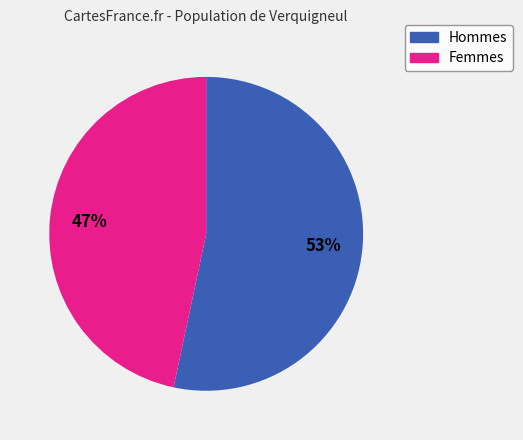

Is there any slice that represents more than half of the pie?

Yes